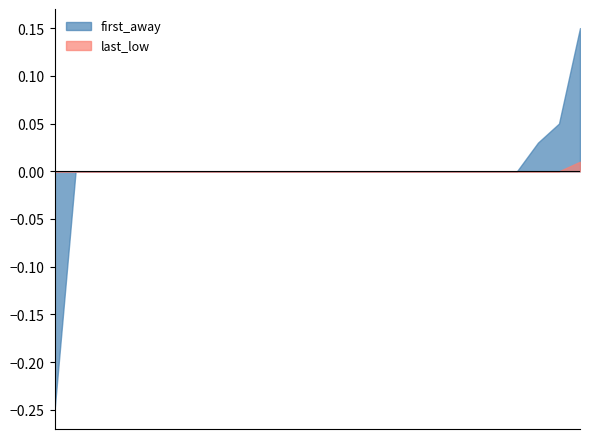

True or false: last_away and last_low intersect in this chart.

False